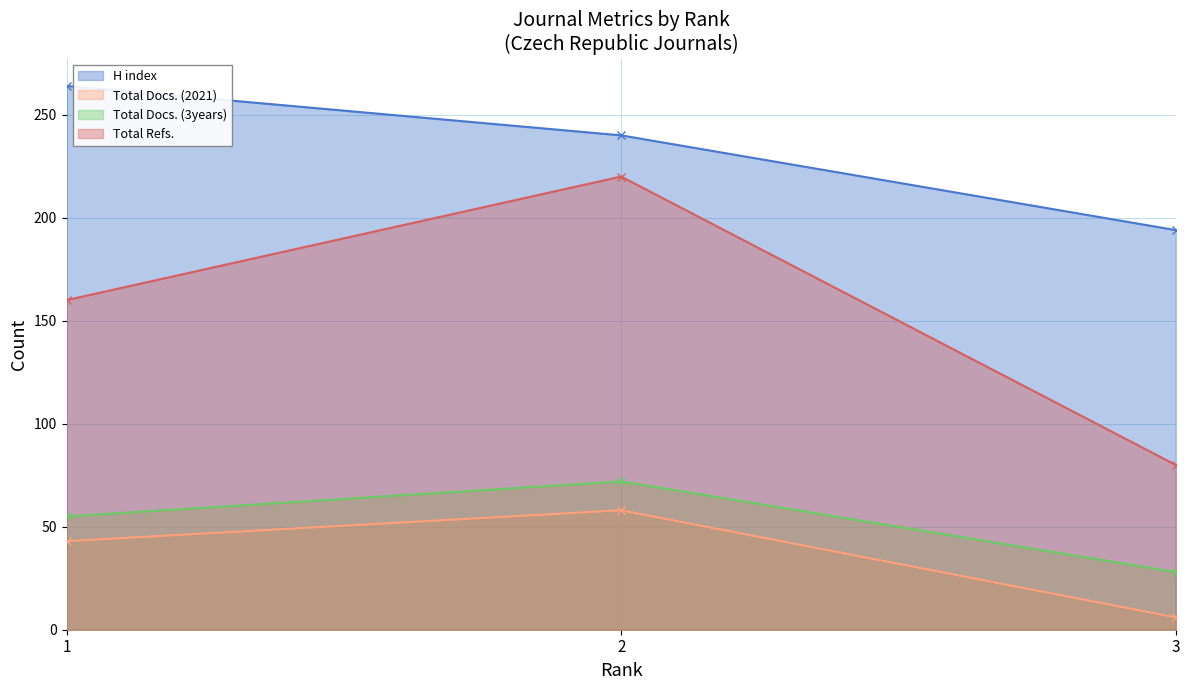

What is the value of the Total Docs. (2021) point at the 2nd from the left?

58